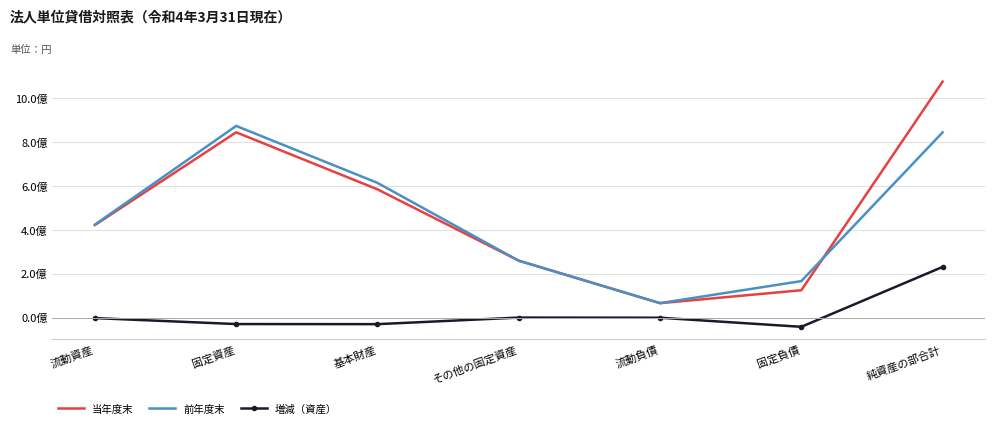

What value does the 増減（資産） series have at 基本財産, to the nearest 100?

-29479000